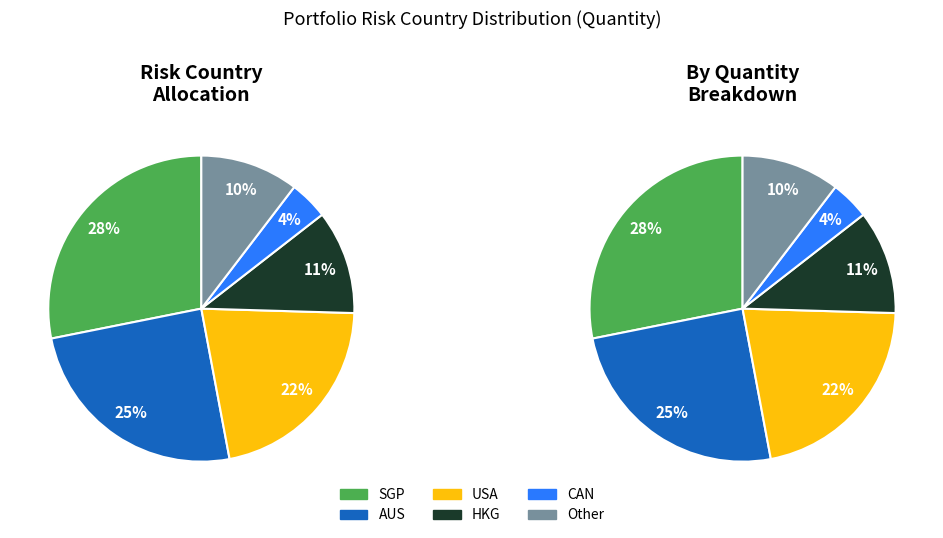

Does 11 account for over 50% of the chart?

No